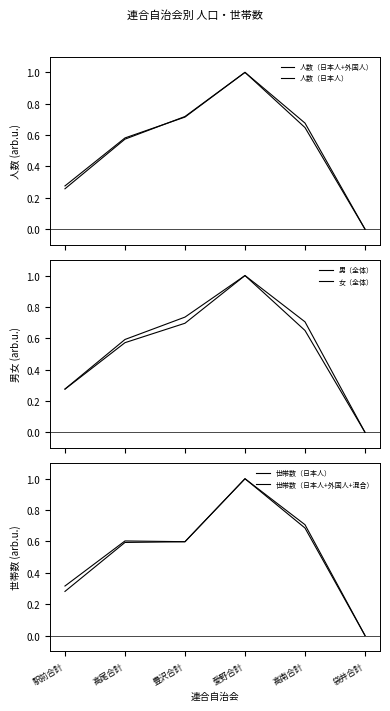

What is the difference between the maximum and minimum values in the 女（全体） series?

1.0